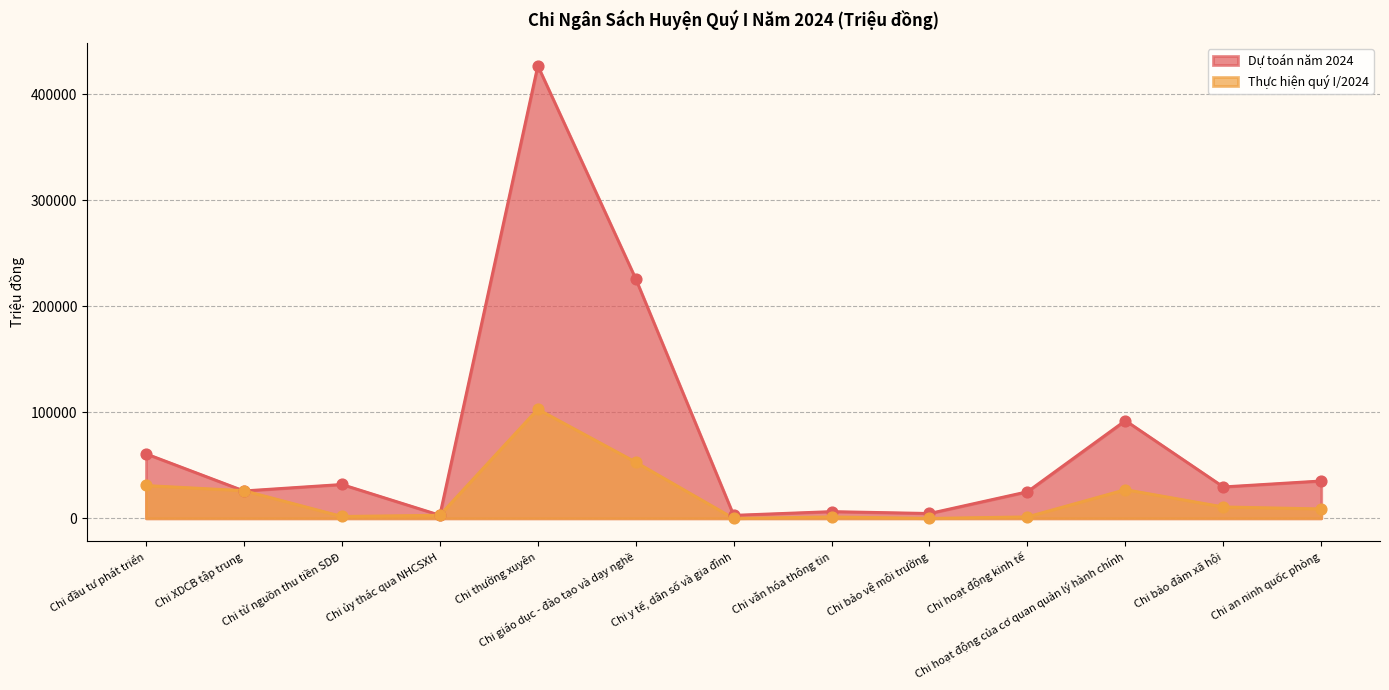

Which series contains the lowest Y value?

Thực hiện quý I/2024